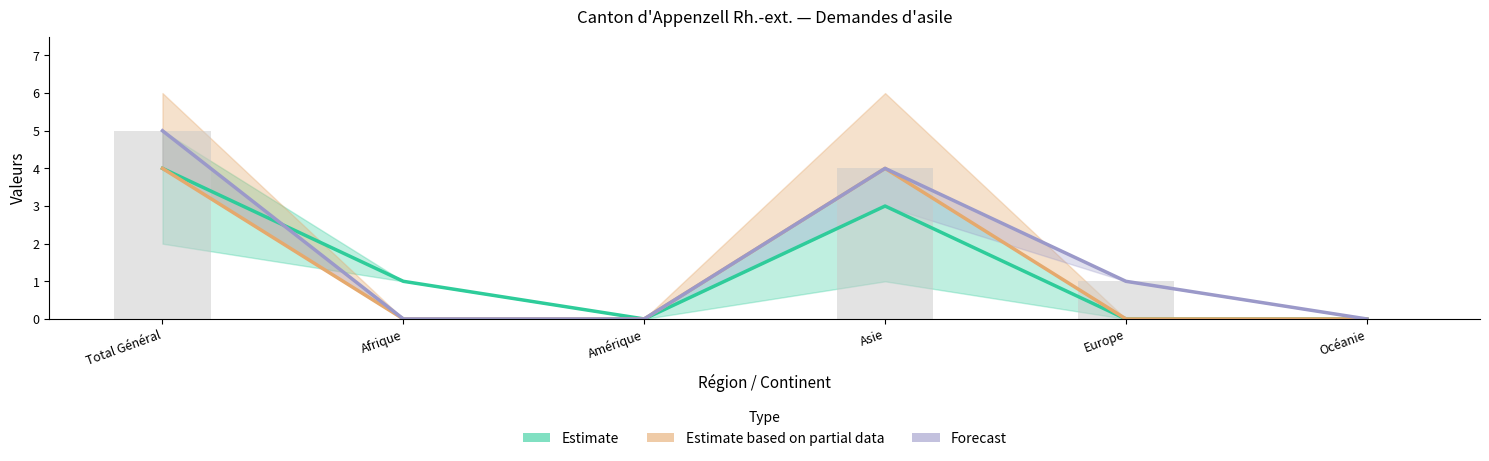

What is the label of the 3rd bar from the left?

Amérique